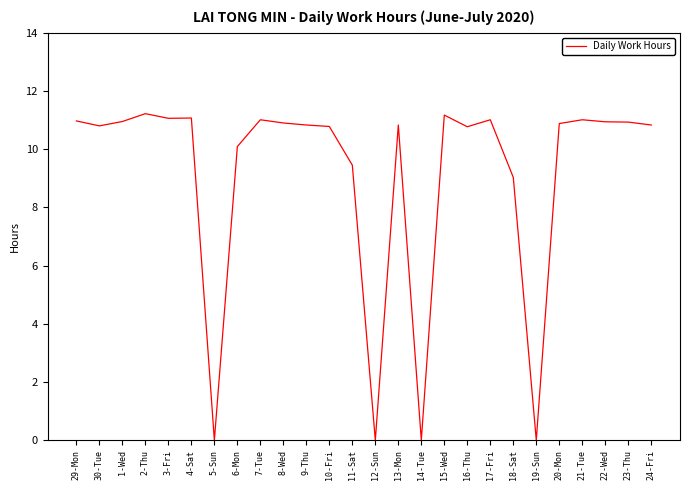

What is the change in value from 4-Sat to 19-Sun?

-11.1